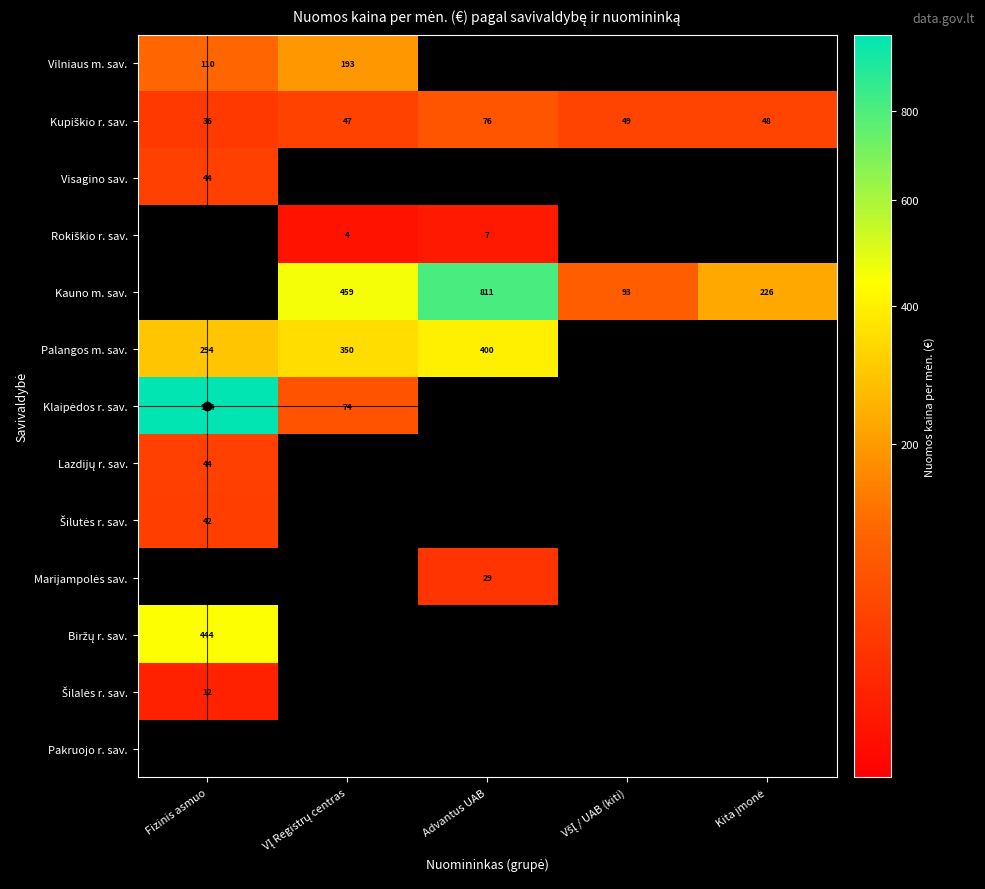

Which series has the widest spread of values?

Klaipėdos r. sav.